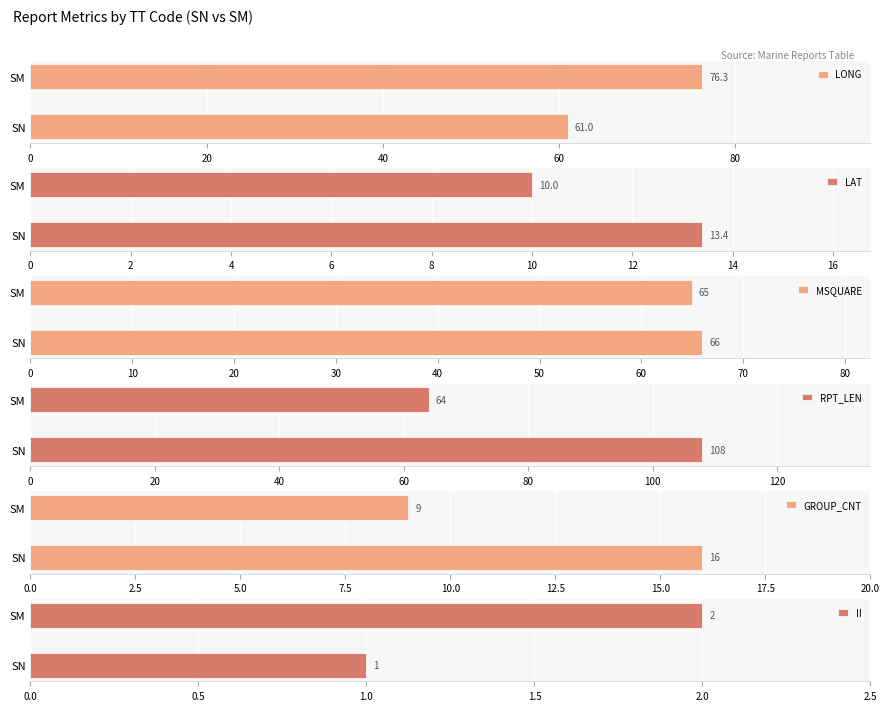

What are all the series names shown in the legend?

LONG, LAT, MSQUARE, RPT_LEN, GROUP_CNT, II